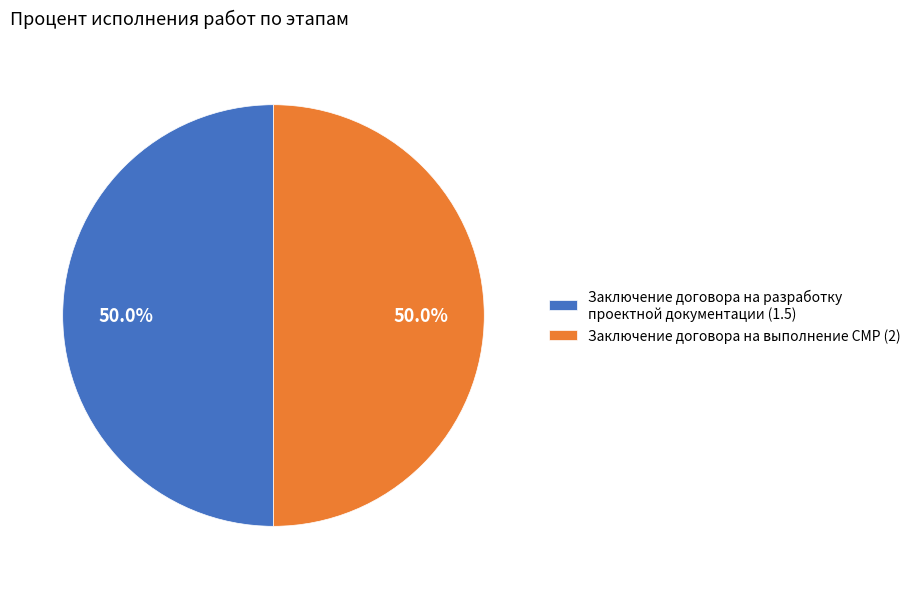

What percentage do Заключение договора на разработку проектной документации (1.5) and Заключение договора на выполнение СМР (2) together represent?

100.0%